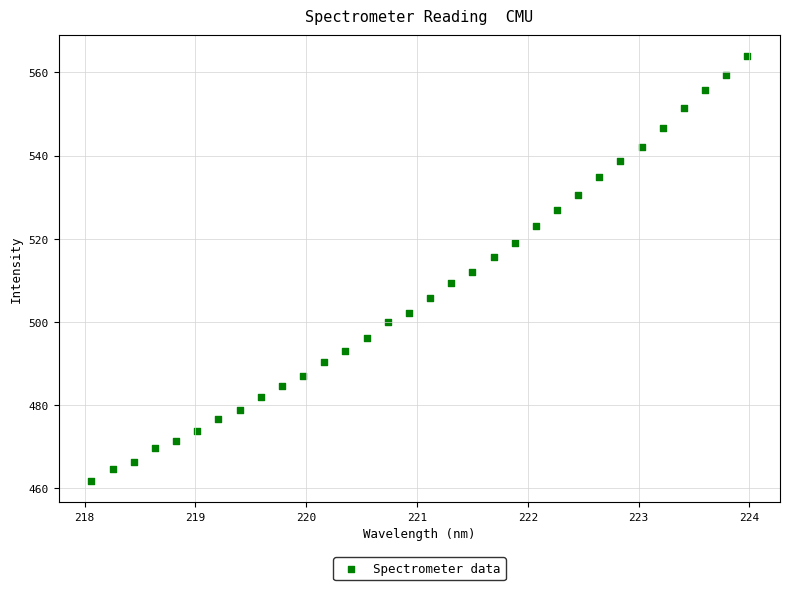

What is the range of X values (max minus min)?

5.9